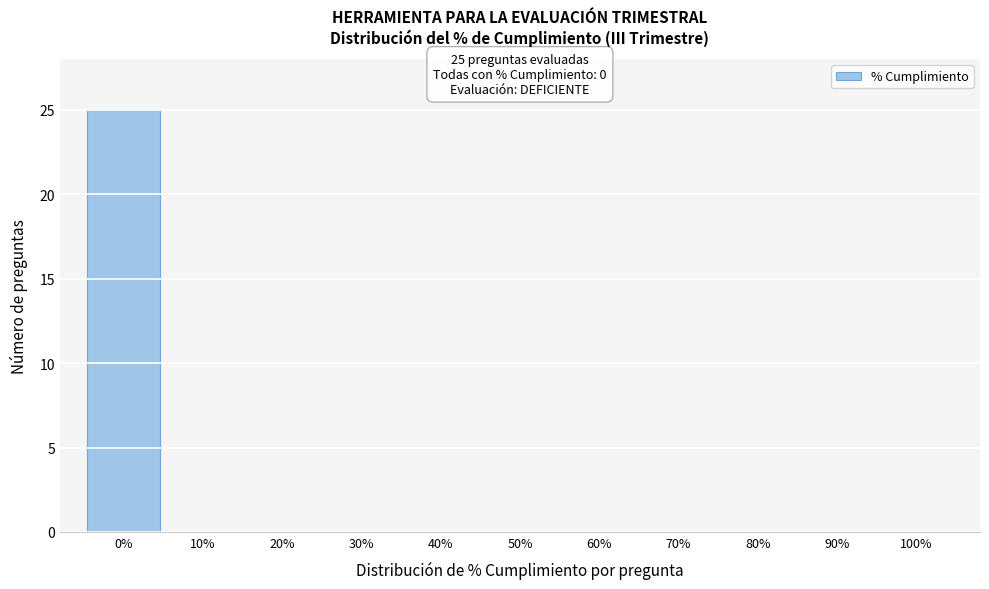

Over which range of the x-axis is the bar tallest?

-5 to 5